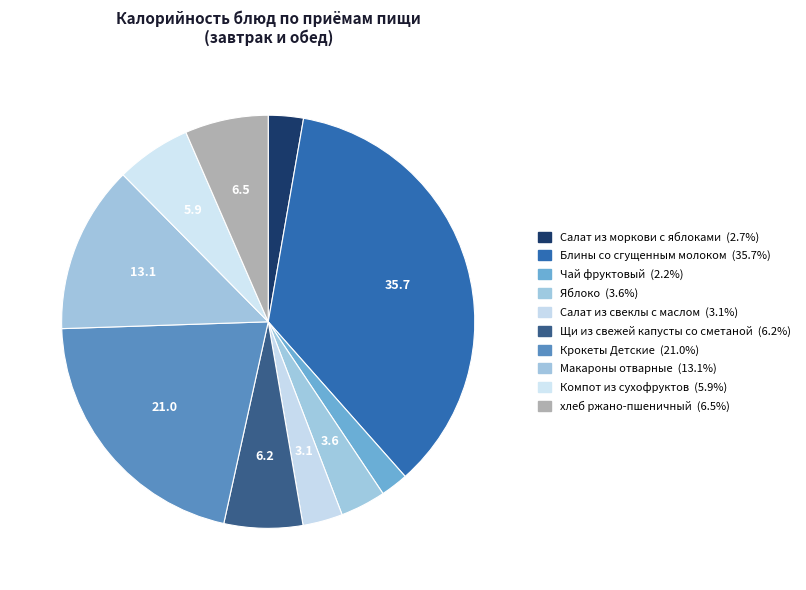

Count the number of slices in the pie.

10